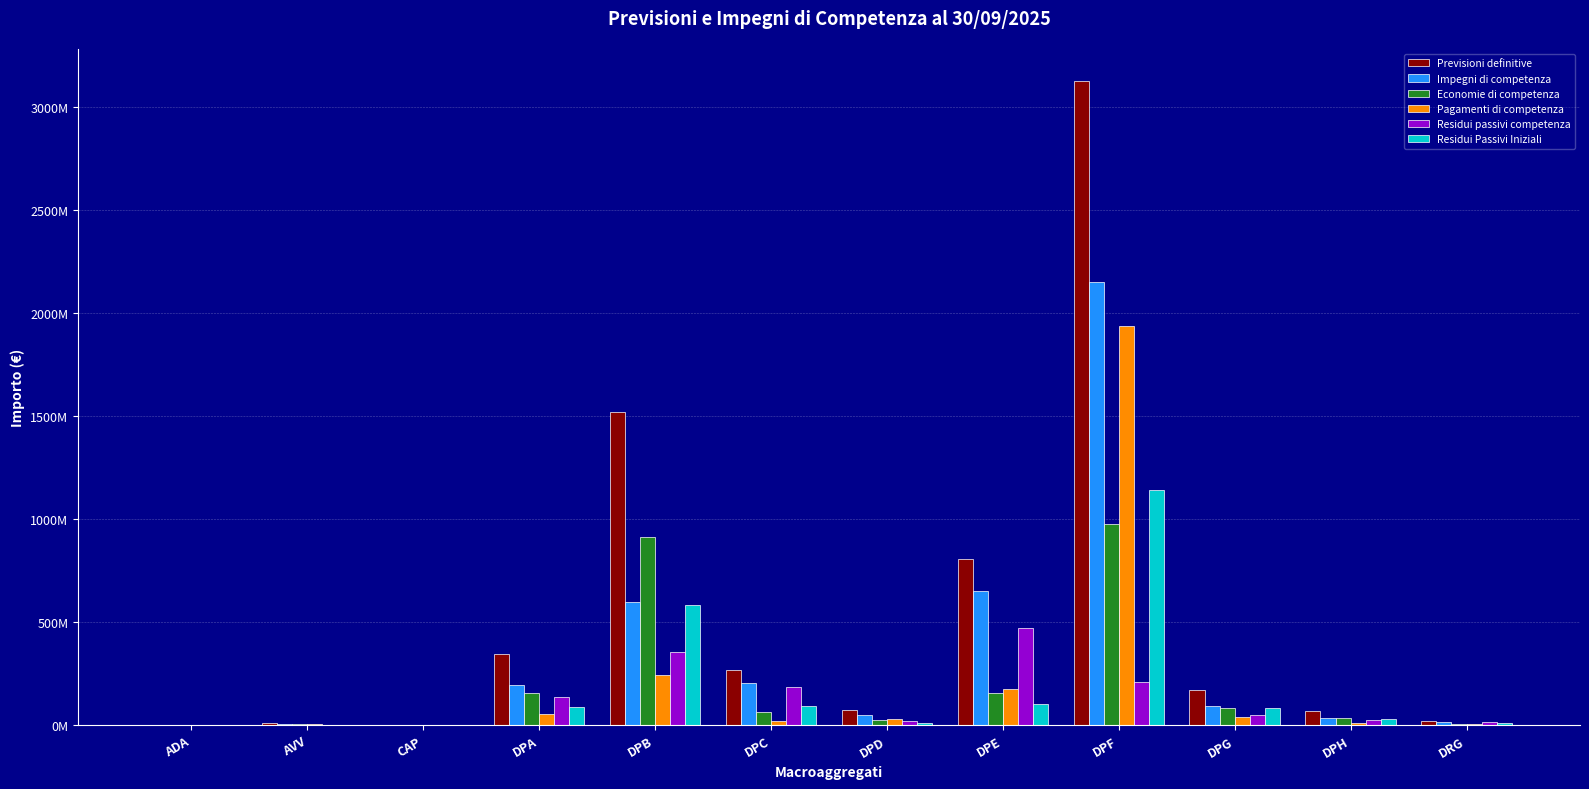

What are all the series names shown in the legend?

Previsioni definitive, Impegni di competenza, Economie di competenza, Pagamenti di competenza, Residui passivi competenza, Residui Passivi Iniziali